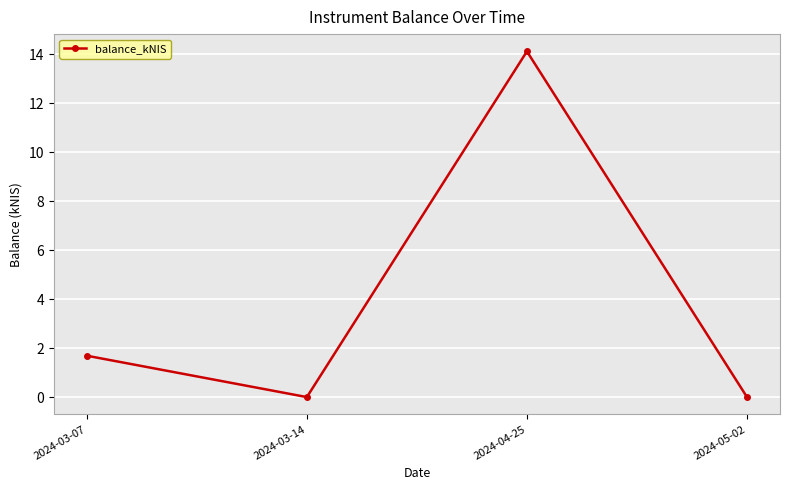

What is the change in value from 2024-03-14 to 2024-04-25?

+14.1